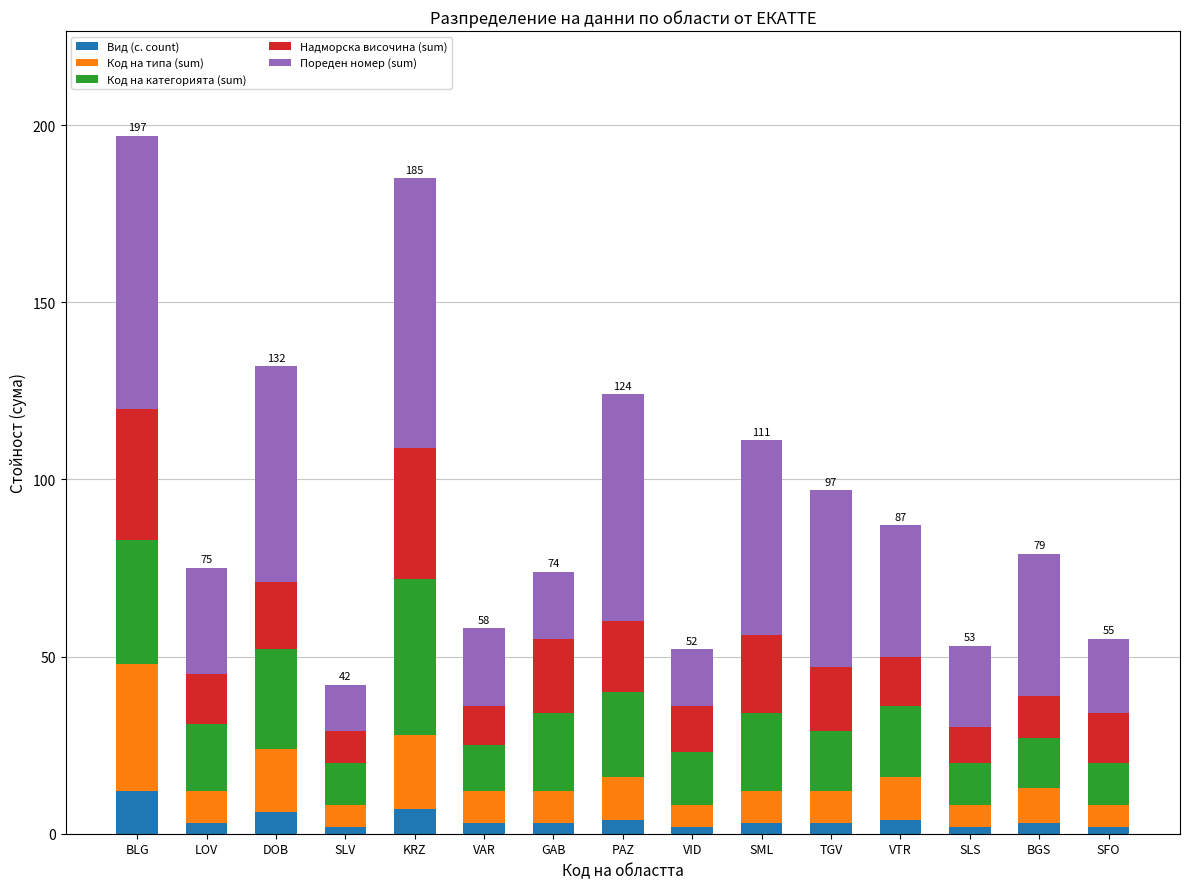

Which category has the highest value in the Вид (с. count) series?

BLG